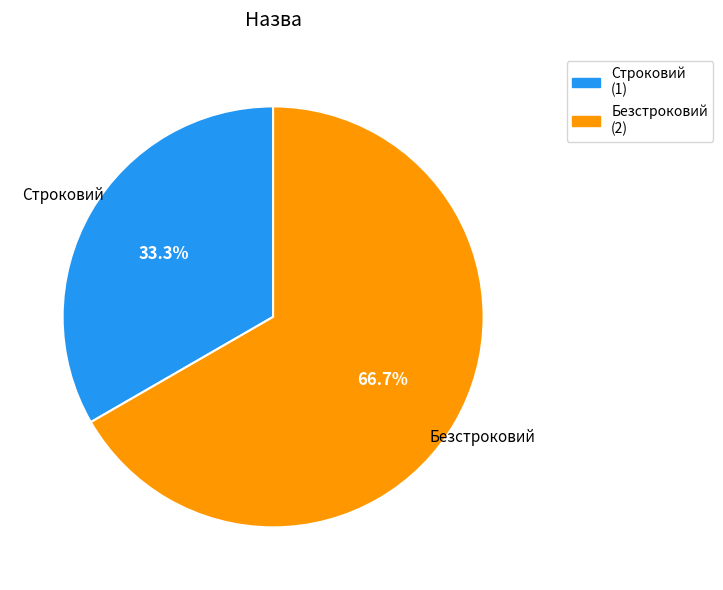

Count the number of slices in the pie.

2